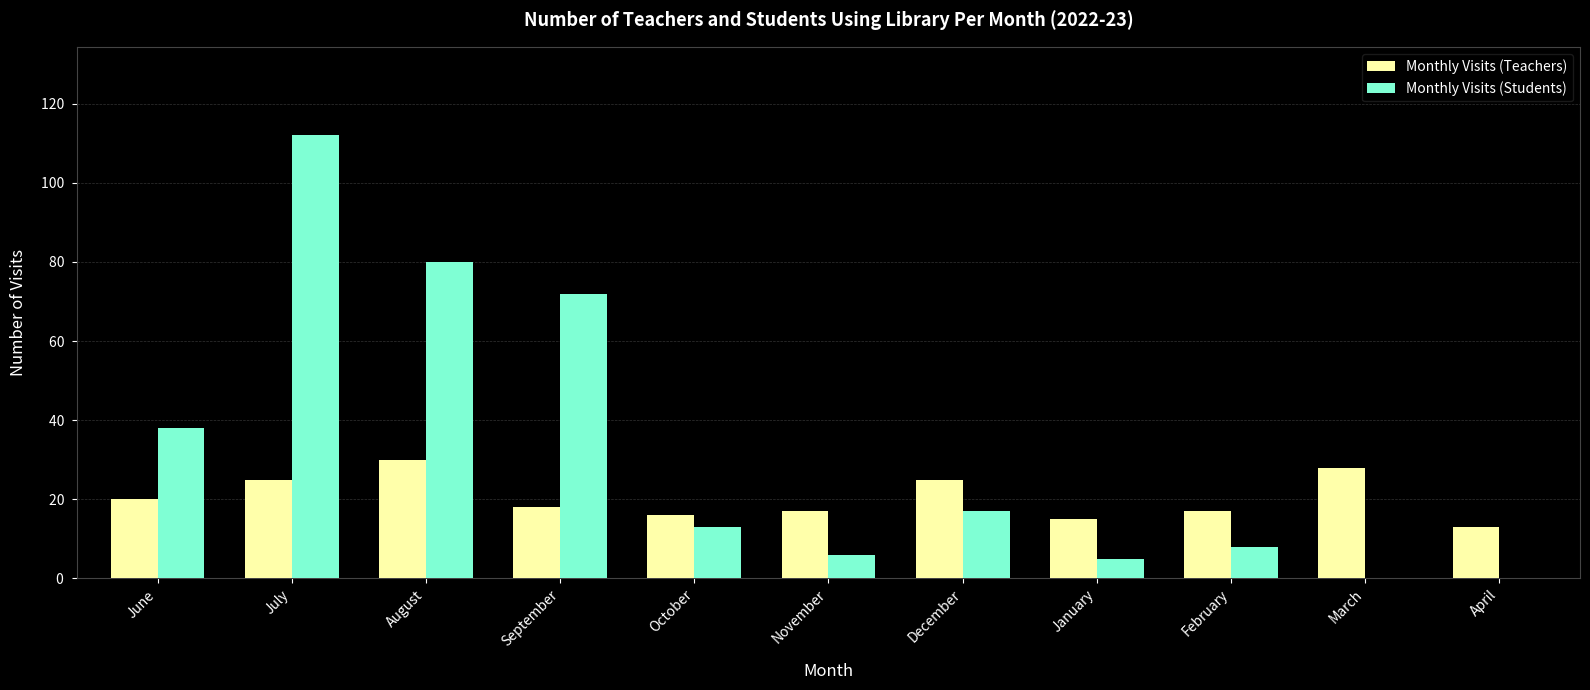

Which category has the highest value across all series?

July